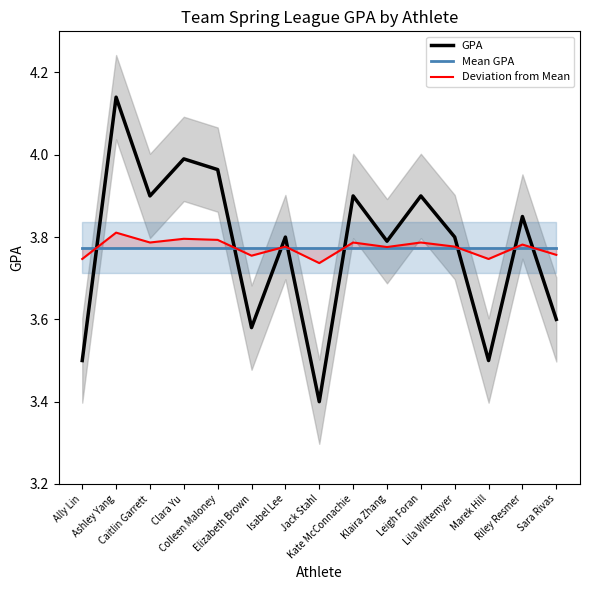

At which category does Deviation from Mean reach its first local valley?

Caitlin Garrett